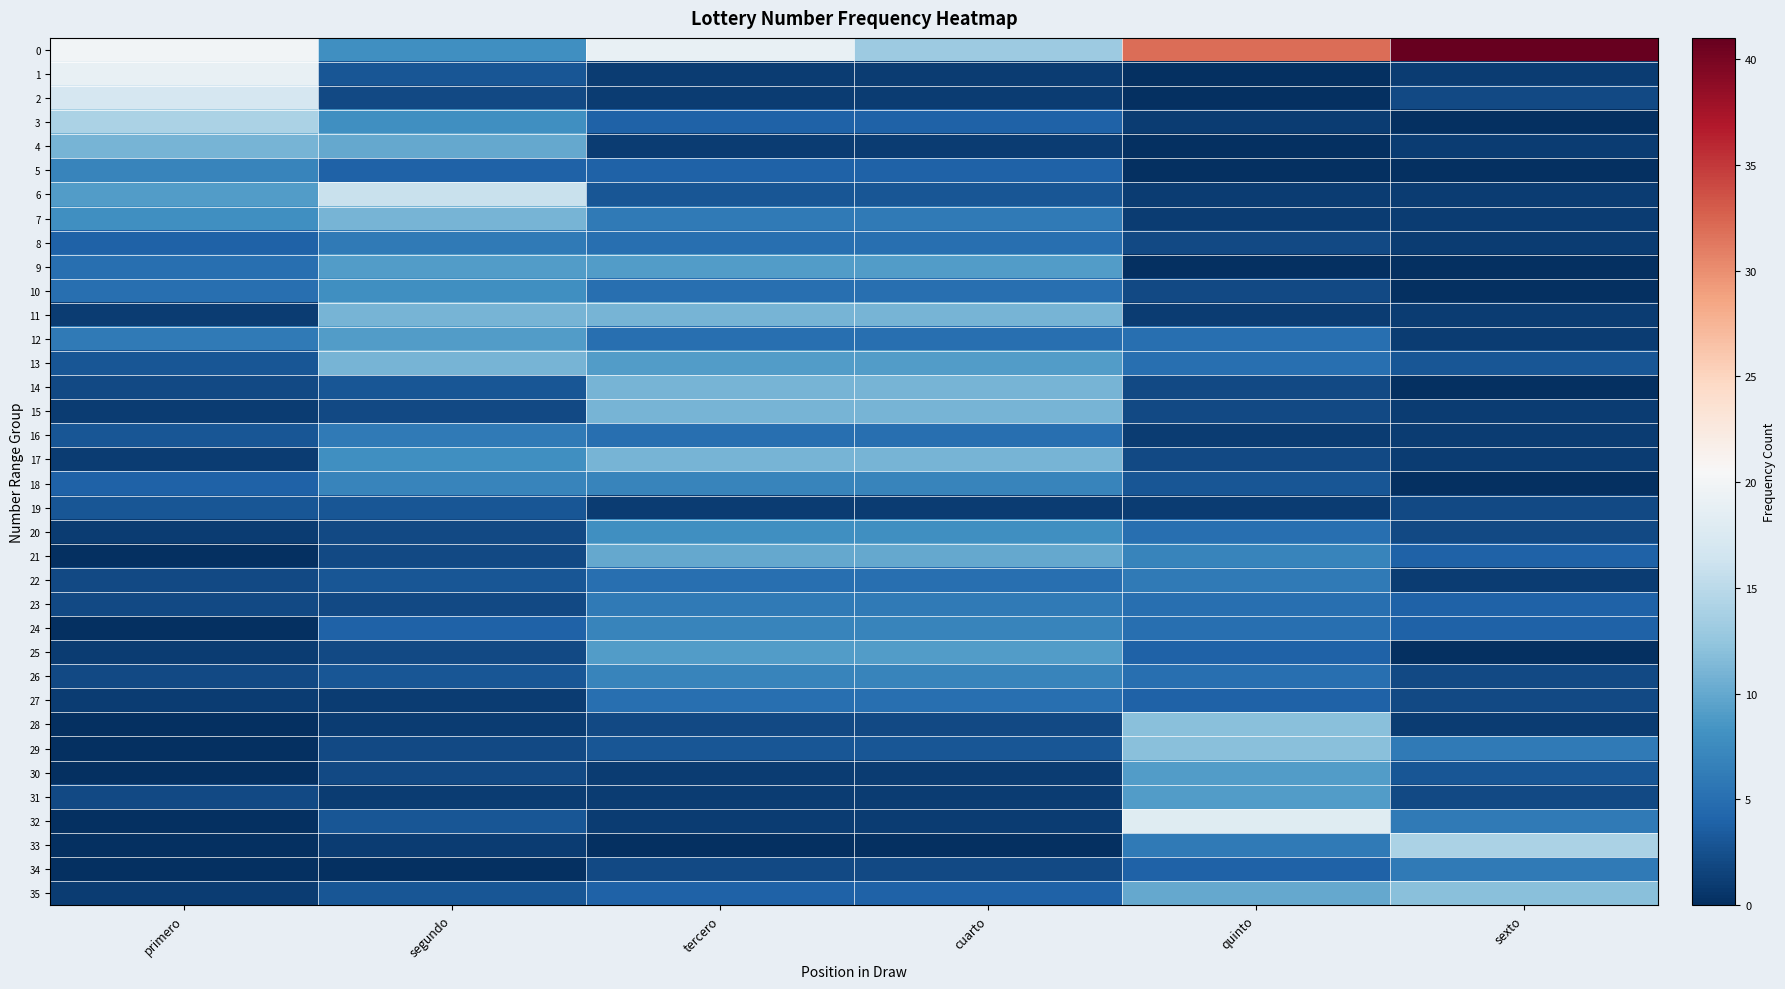

Between primero and cuarto, which series saw the biggest shift?

1